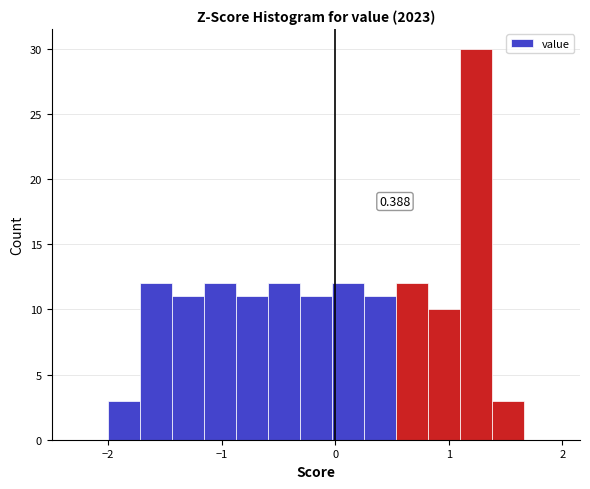

Read against the x-axis, roughly where is the centre of the tallest bar?

1.2